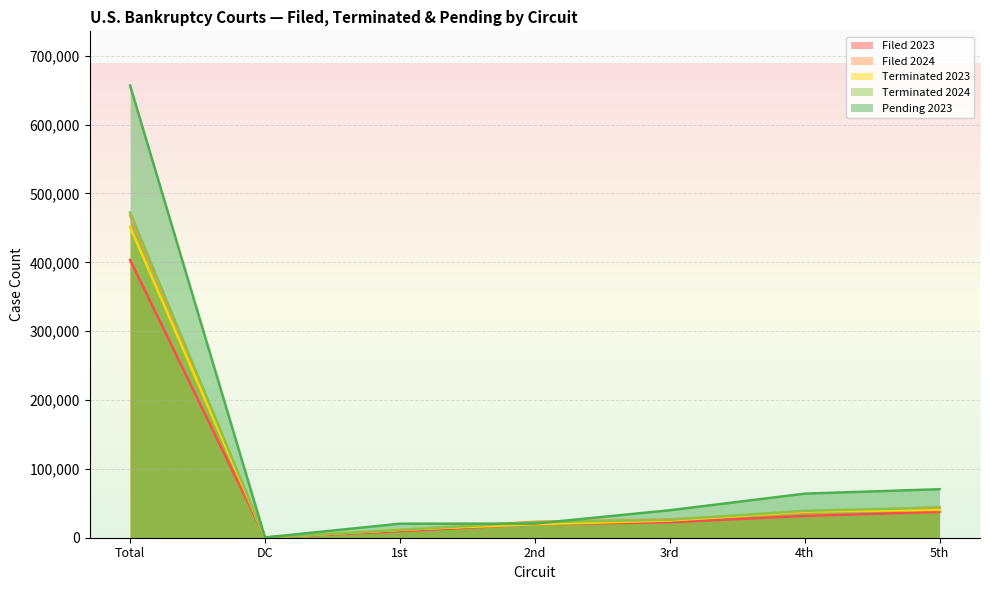

What is the label of the 7th point from the right?

Total